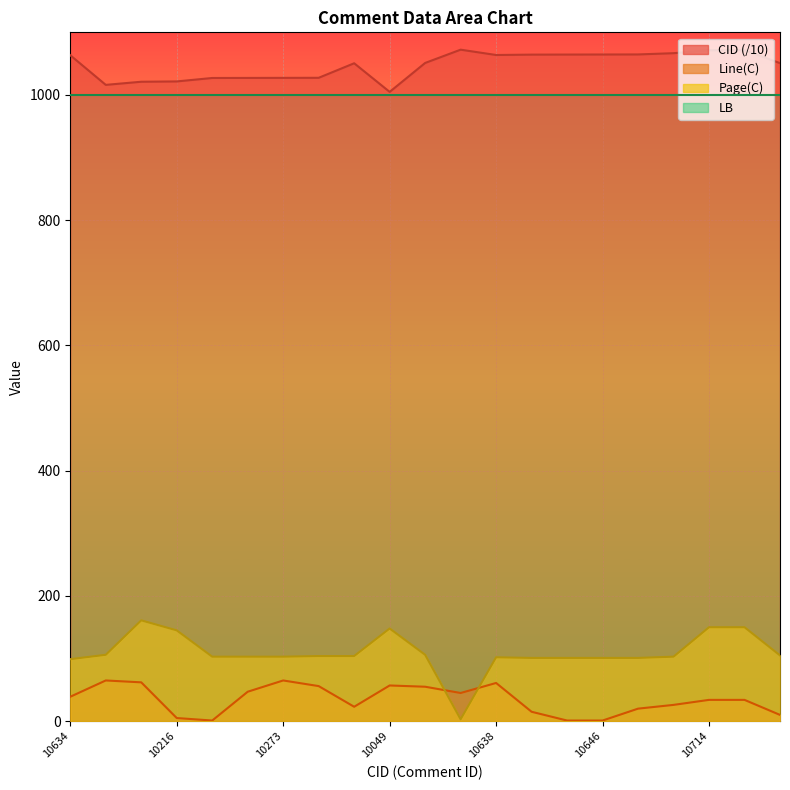

Rank the categories by CID value from highest to lowest.

10723, 10715, 10714, 10667, 10647, 10646, 10645, 10644, 10638, 10634, 10511, 10508, 10506, 10274, 10273, 10272, 10271, 10216, 10211, 10161, 10049